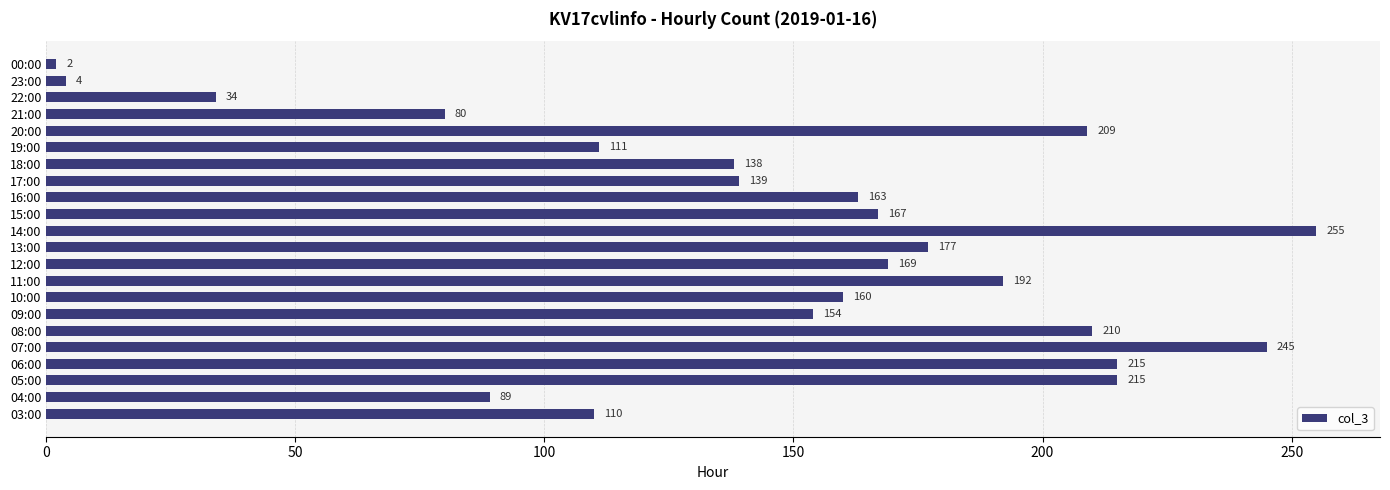

What is the sum of all values?

3238